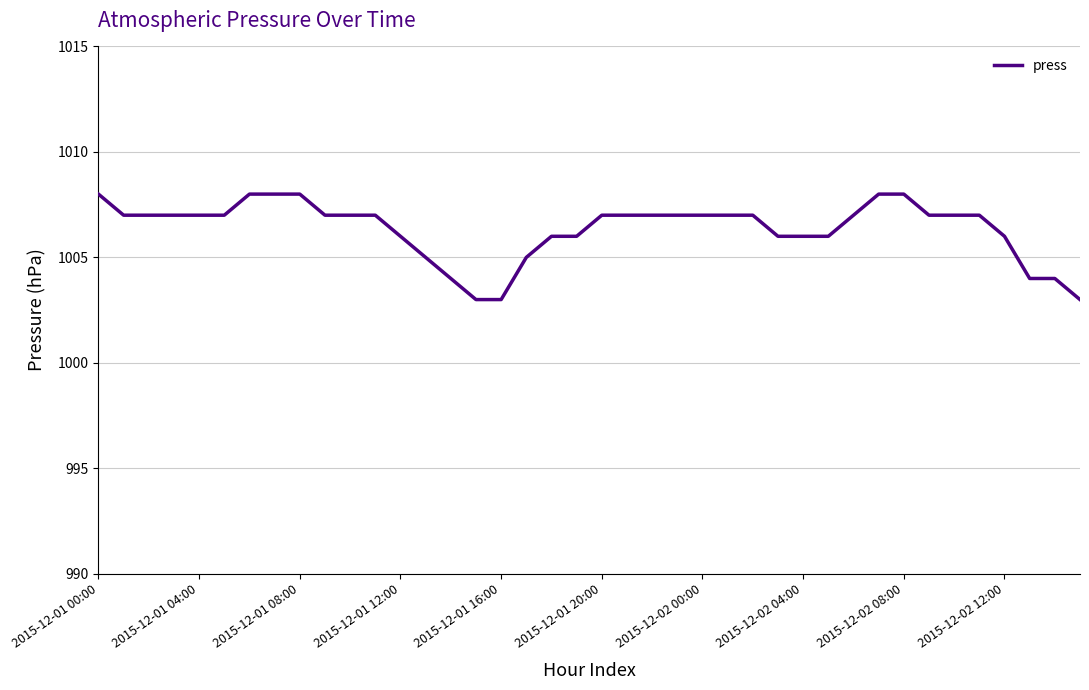

What is the smallest value displayed?

1003